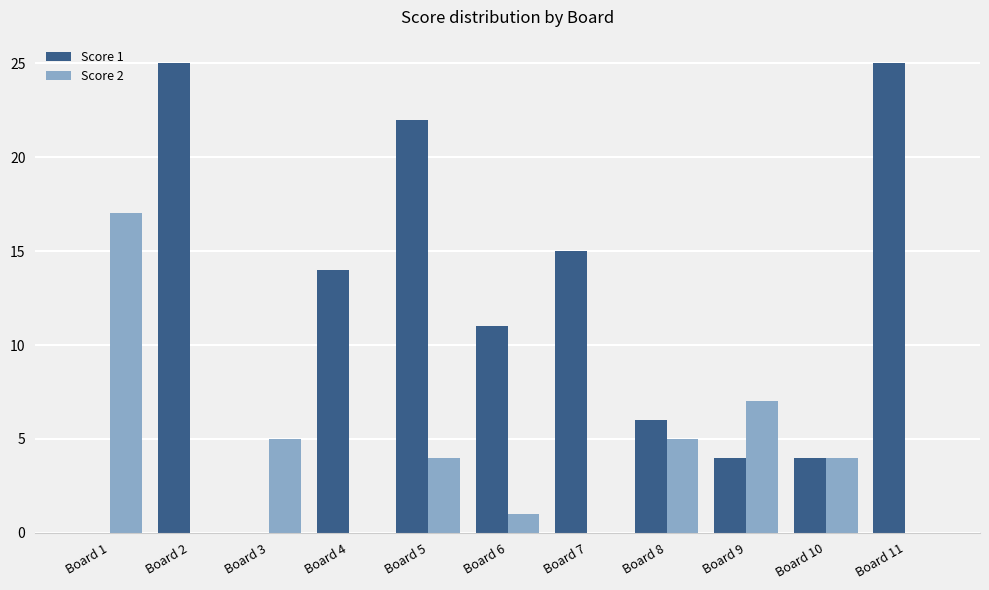

Is the value of Score 1 at Board 5 greater than the value of Score 2 at Board 7?

Yes